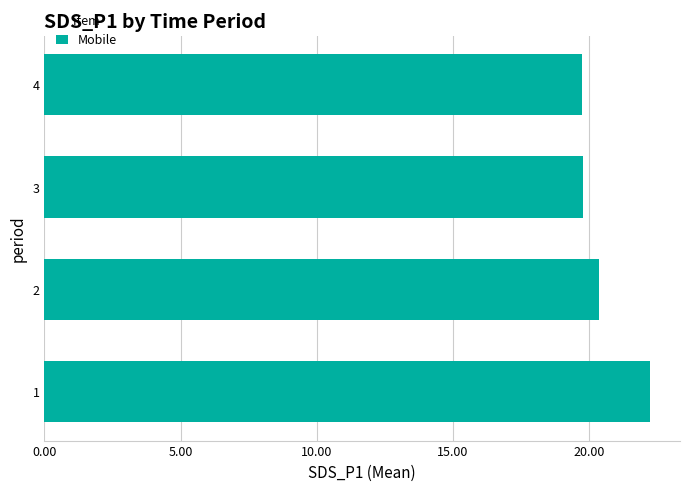

Does the chart contain any negative values?

No